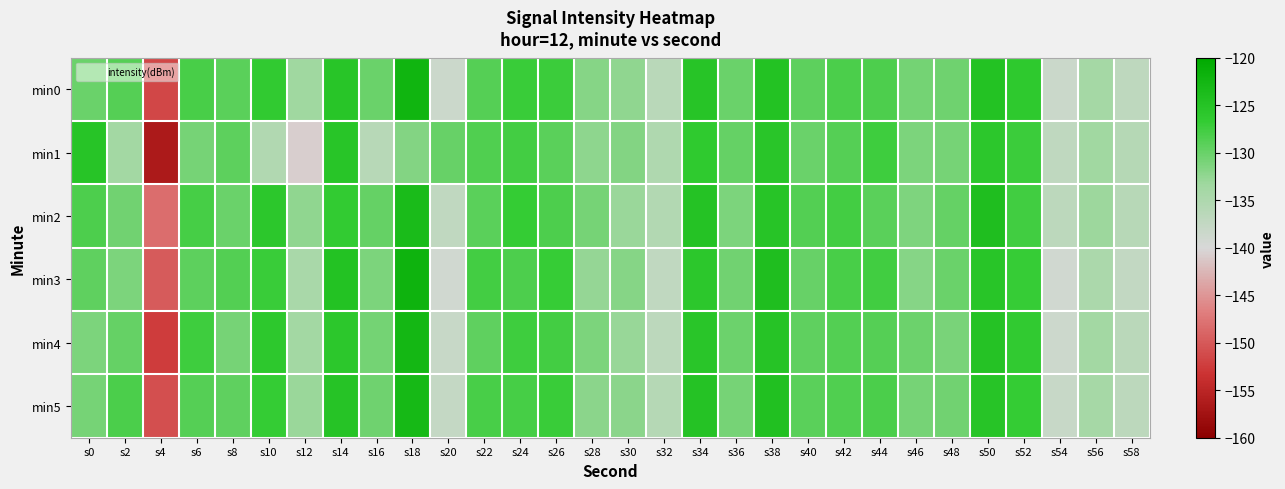

Reading right to left, list all the values displayed in this chart.

min0: s58=-137.0	s56=-134.0	s54=-138.3	s52=-126.2	s50=-124.7	s48=-130.4	s46=-130.7	s44=-128.4	s42=-128.3	s40=-129.2	s38=-124.8	s36=-130.0	s34=-125.2	s32=-136.3	s30=-132.5	s28=-131.8	s26=-127.3	s24=-127.1	s22=-128.8	s20=-138.5	s18=-122.3	s16=-130.2	s14=-125.4	s12=-133.3	s10=-126.5	s8=-129.2	s6=-128.1	s4=-151.5	s2=-128.8	s0=-130.1
min1: s58=-135.8	s56=-133.5	s54=-137.1	s52=-127.3	s50=-125.9	s48=-130.8	s46=-131.2	s44=-127.5	s42=-128.9	s40=-130.1	s38=-125.6	s36=-129.8	s34=-126.4	s32=-135.2	s30=-131.7	s28=-132.3	s26=-129.1	s24=-127.8	s22=-128.5	s20=-130.0	s18=-131.7	s16=-136.2	s14=-125.4	s12=-140.7	s10=-135.3	s8=-129.4	s6=-130.9	s4=-156.4	s2=-133.8	s0=-125.3
min2: s58=-136.1	s56=-133.2	s54=-136.8	s52=-127.6	s50=-124.2	s48=-129.7	s46=-131.4	s44=-129.1	s42=-127.8	s40=-128.7	s38=-125.3	s36=-131.2	s34=-124.9	s32=-135.6	s30=-133.1	s28=-130.9	s26=-128.4	s24=-126.8	s22=-129.1	s20=-137.2	s18=-123.5	s16=-129.8	s14=-126.7	s12=-132.4	s10=-125.8	s8=-130.1	s6=-127.9	s4=-148.2	s2=-130.5	s0=-128.3
min3: s58=-137.5	s56=-134.8	s54=-139.2	s52=-126.9	s50=-125.4	s48=-130.1	s46=-131.8	s44=-127.6	s42=-128.1	s40=-129.9	s38=-124.2	s36=-130.6	s34=-125.8	s32=-137.2	s30=-131.8	s28=-132.7	s26=-126.9	s24=-128.3	s22=-127.8	s20=-139.1	s18=-121.9	s16=-131.2	s14=-124.8	s12=-134.5	s10=-127.1	s8=-128.7	s6=-129.3	s4=-149.8	s2=-131.2	s0=-129.4
min4: s58=-136.5	s56=-133.9	s54=-138.7	s52=-126.5	s50=-124.9	s48=-131.0	s46=-130.2	s44=-128.9	s42=-128.7	s40=-129.5	s38=-125.1	s36=-130.3	s34=-125.6	s32=-136.8	s30=-132.9	s28=-131.2	s26=-127.8	s24=-127.5	s22=-129.4	s20=-138.0	s18=-122.8	s16=-130.7	s14=-125.9	s12=-133.9	s10=-126.0	s8=-130.8	s6=-127.5	s4=-152.4	s2=-129.8	s0=-131.2
min5: s58=-136.8	s56=-134.2	s54=-138.0	s52=-126.8	s50=-125.2	s48=-130.6	s46=-130.9	s44=-128.2	s42=-128.5	s40=-129.1	s38=-124.5	s36=-130.8	s34=-125.0	s32=-135.9	s30=-132.1	s28=-132.1	s26=-127.1	s24=-127.9	s22=-128.1	s20=-137.8	s18=-123.1	s16=-130.4	s14=-125.1	s12=-133.1	s10=-126.8	s8=-129.5	s6=-128.8	s4=-150.9	s2=-128.2	s0=-130.8